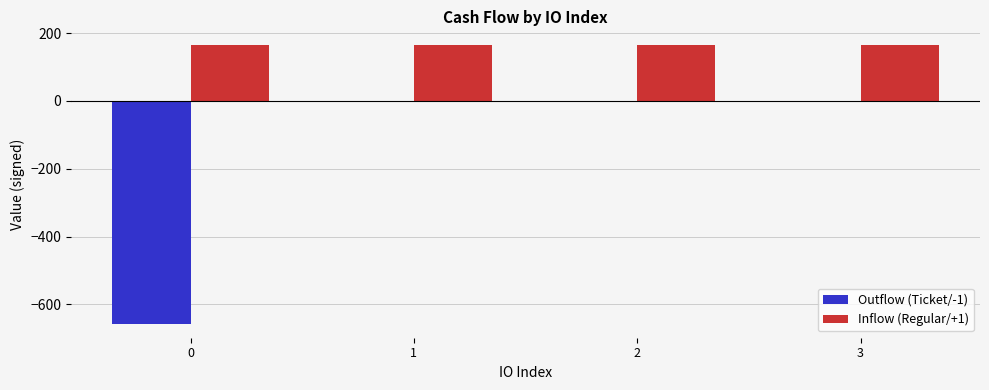

What is the difference between the Outflow (Ticket/-1) values at 0 and 3?

657.3